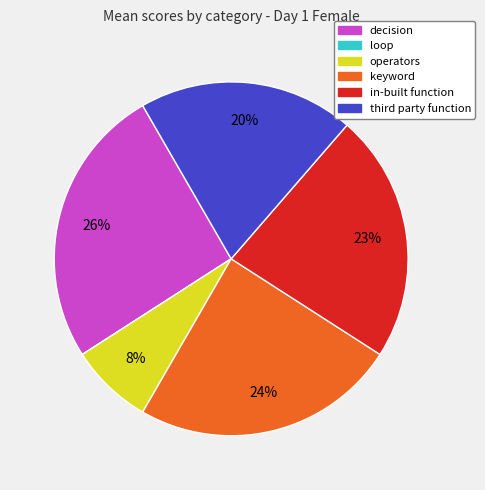

Which has a higher value, operators or decision?

decision